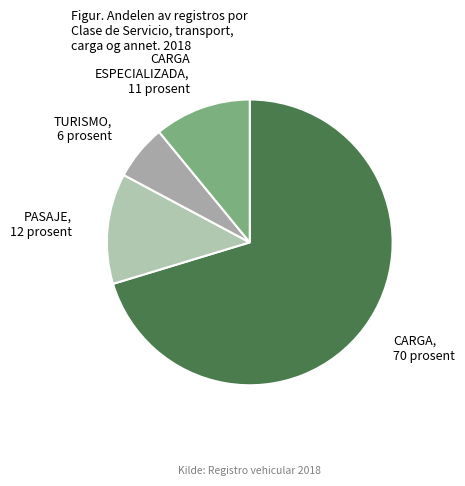

True or false: PASAJE accounts for 1% of the total.

False